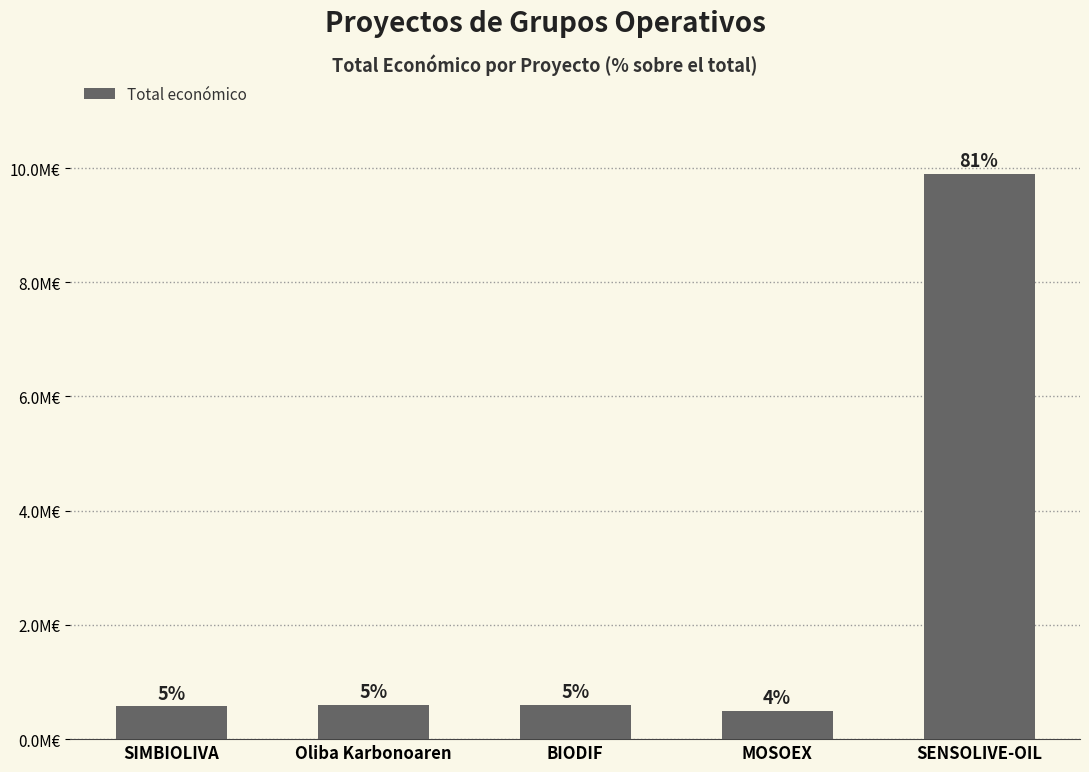

At which label is the value closest to 5198712?

Oliba Karbonoaren